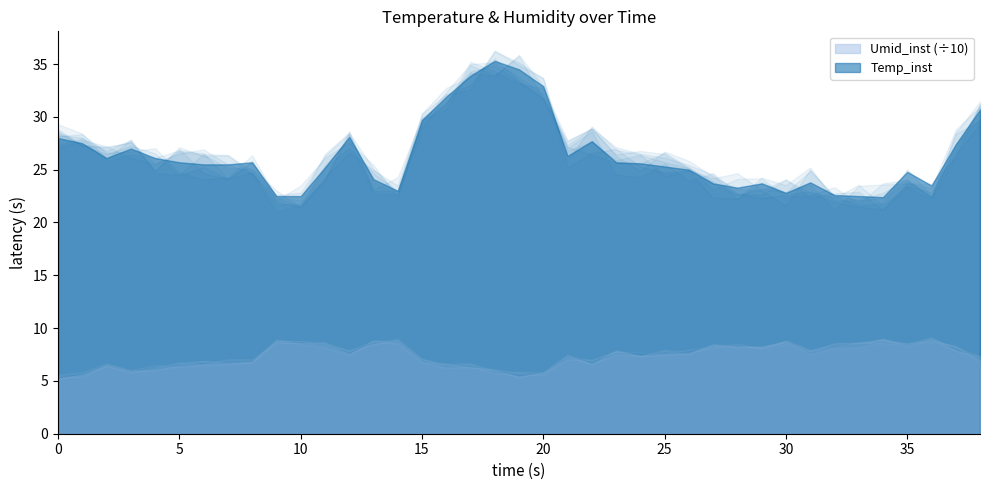

List the series in order of their peak value, lowest first.

Temp_inst, Umid_inst